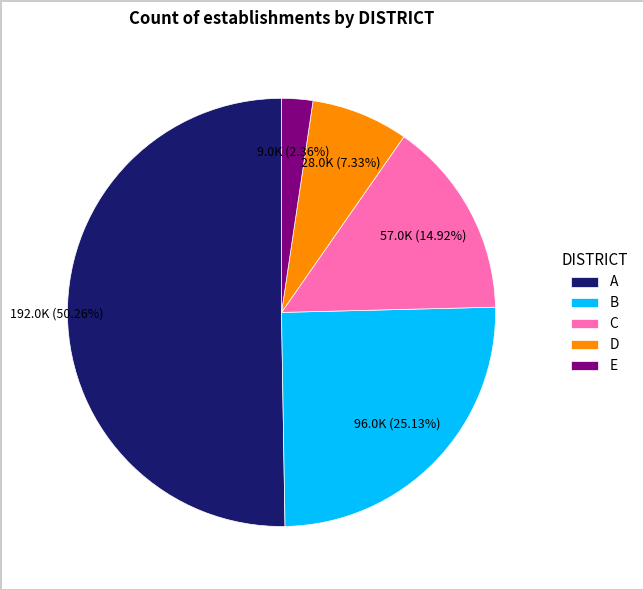

What percentage is the E slice, to the nearest percent?

2%